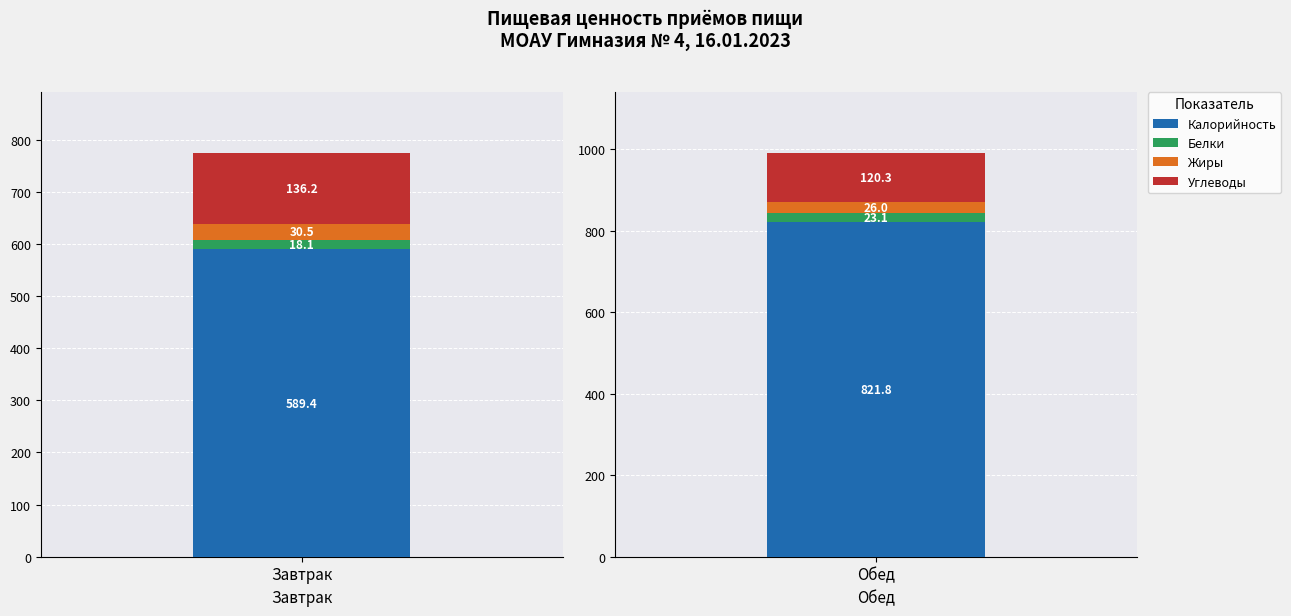

At which label does Жиры first exceed 30?

Завтрак